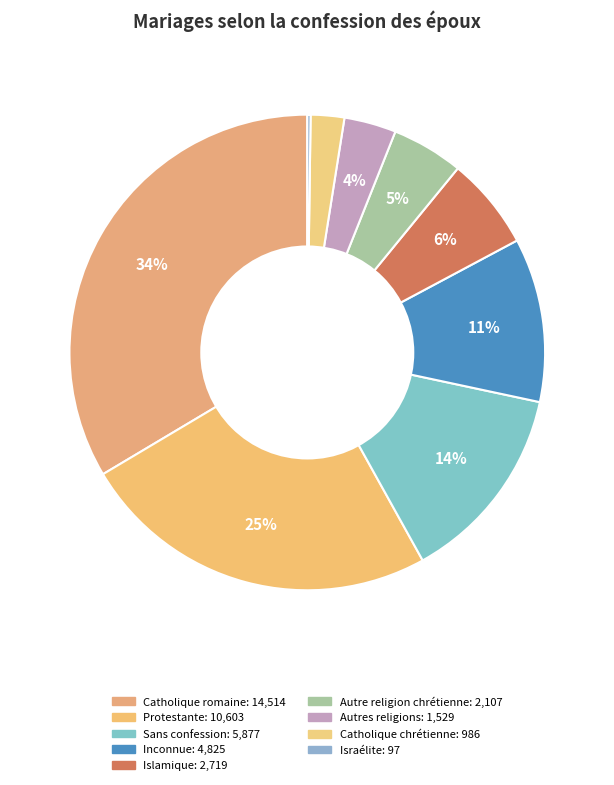

Count the number of slices in the pie.

9